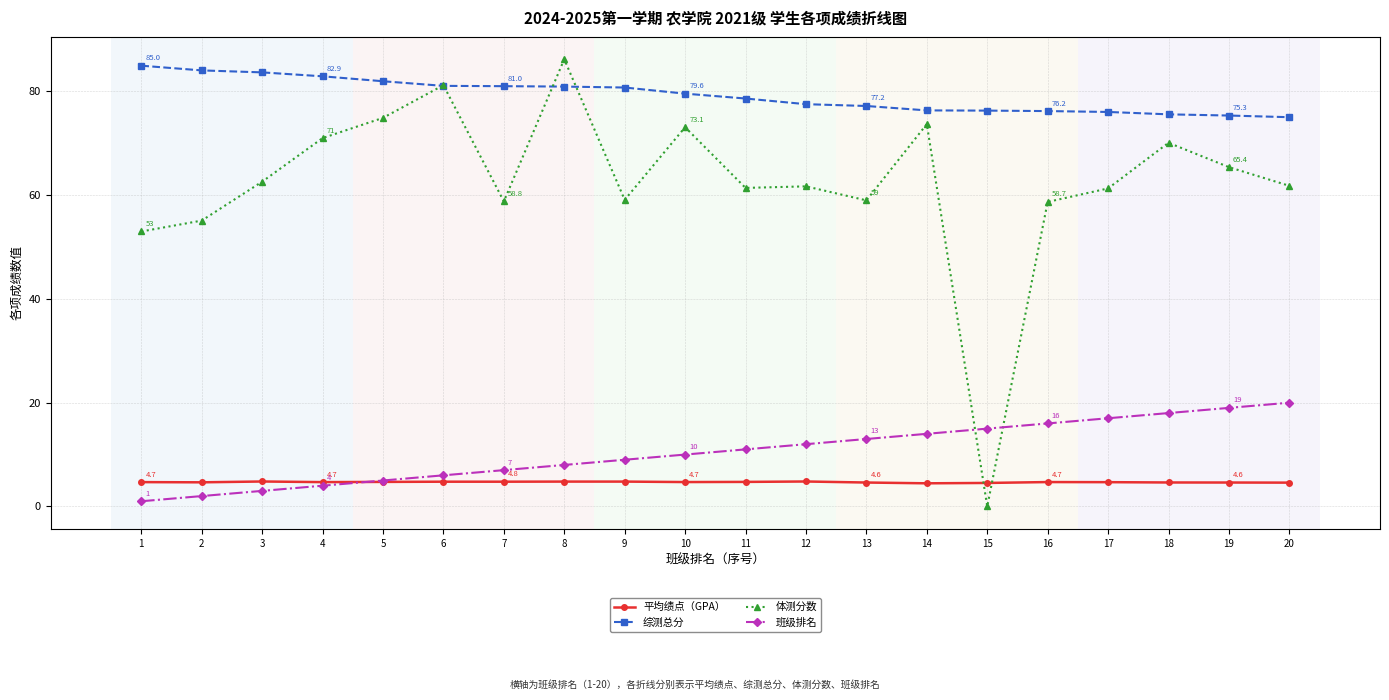

Is it true that 综测总分 equals 80.9 at 8?

True